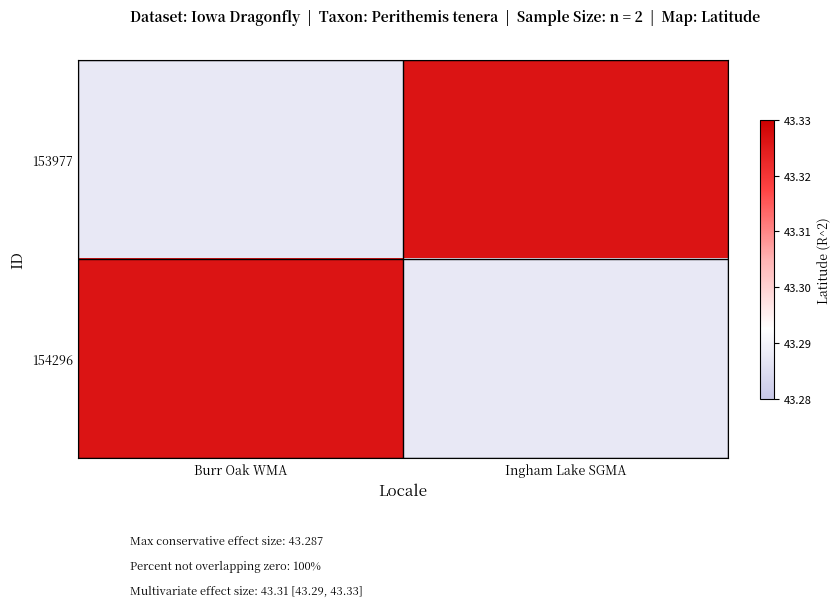

What is the total value across all series at Ingham Lake SGMA?

86.6